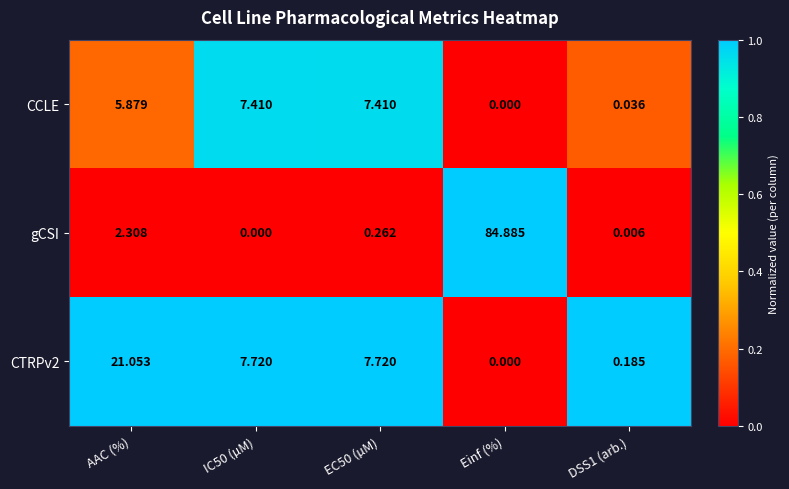

How many data points does each series have?

5